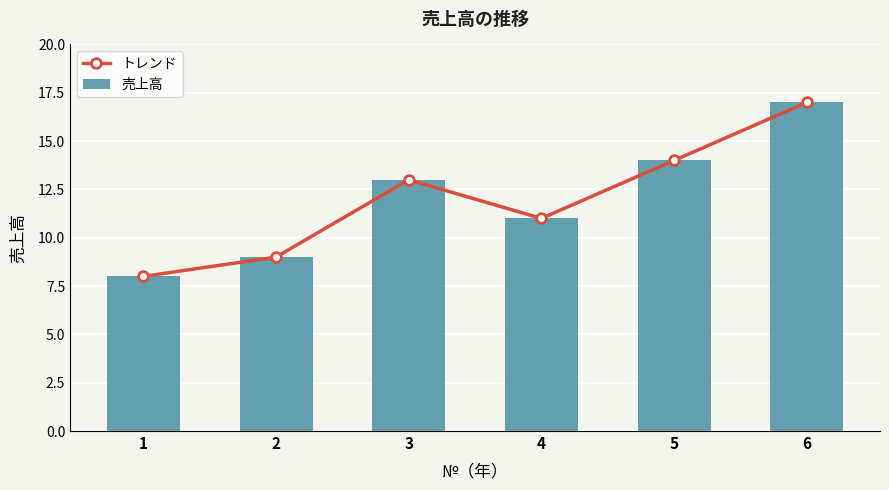

Which has a higher value, 1 or 6?

6